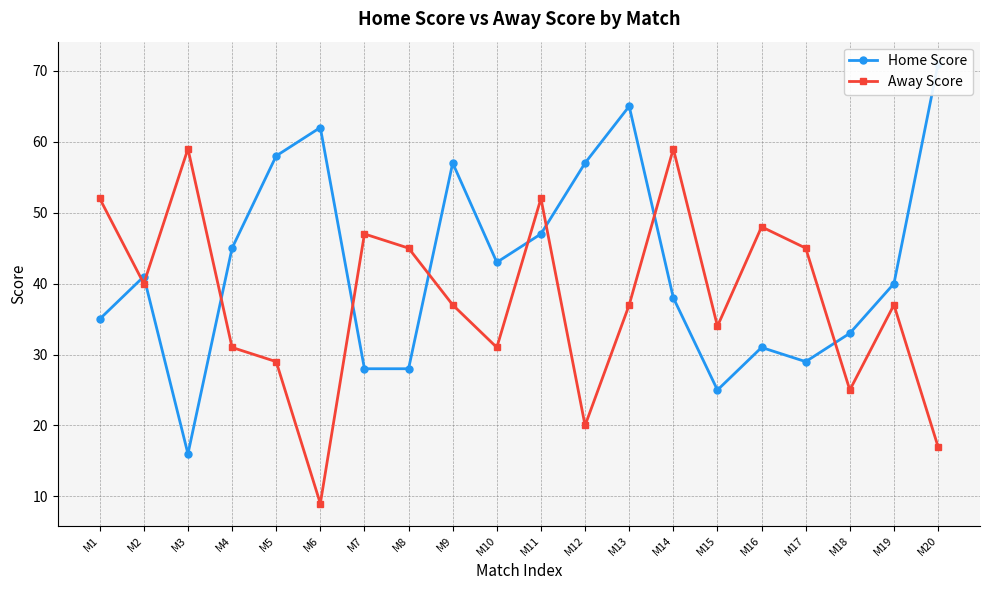

How many times do Away Score and Home Score cross each other?

9